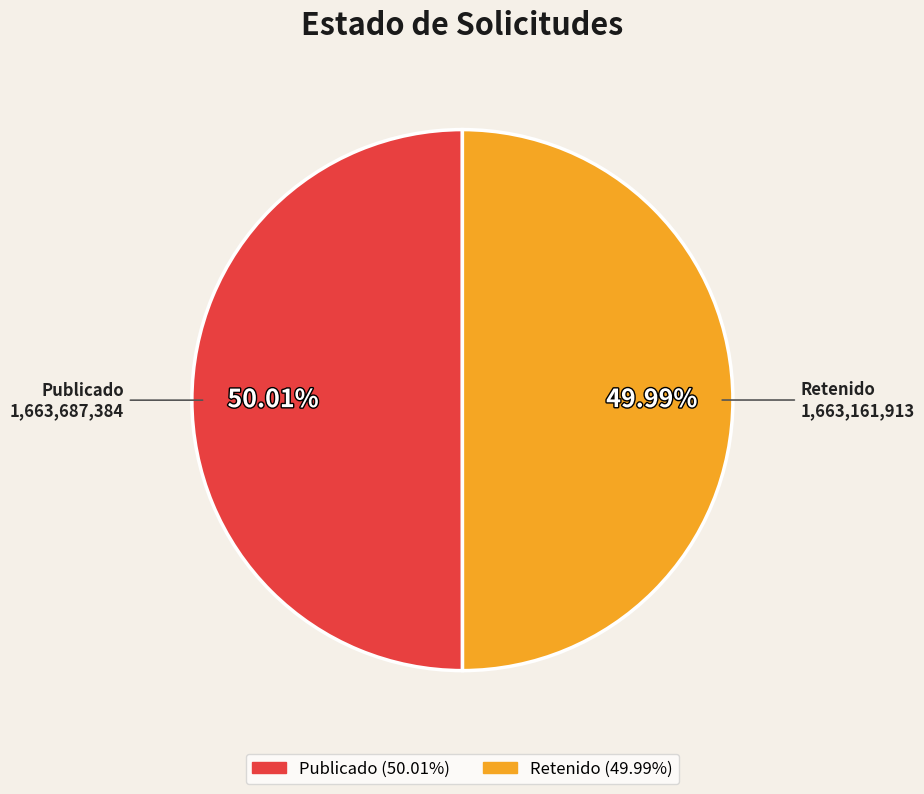

To the nearest percent, what is the average slice percentage?

50%